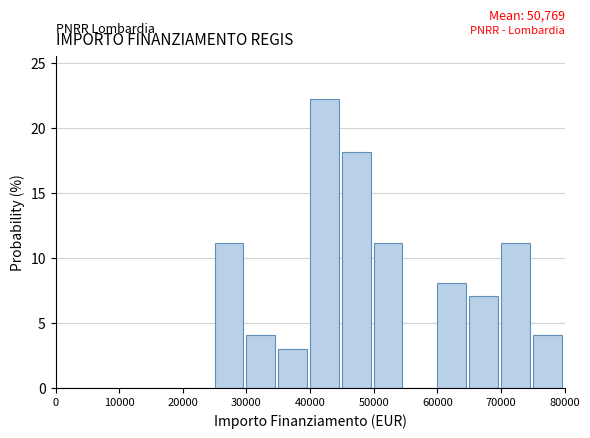

Which range on the x-axis has the tallest bar?

40000 to 45000